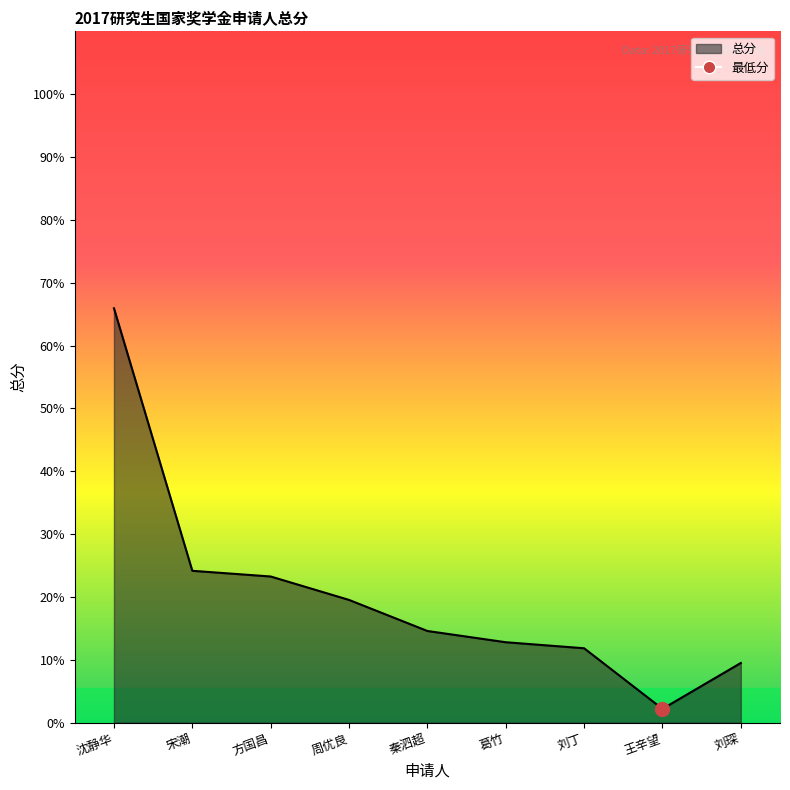

Is it true that the value at 刘琛 is 9.5?

True